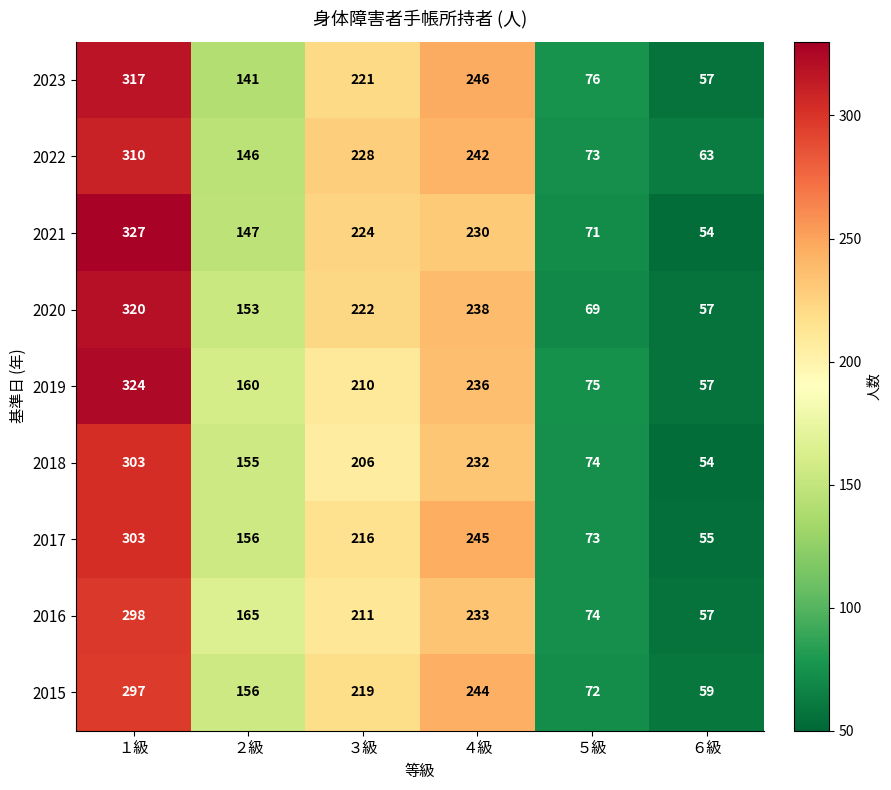

What is the difference between the maximum and minimum values in the 2017 series?

248